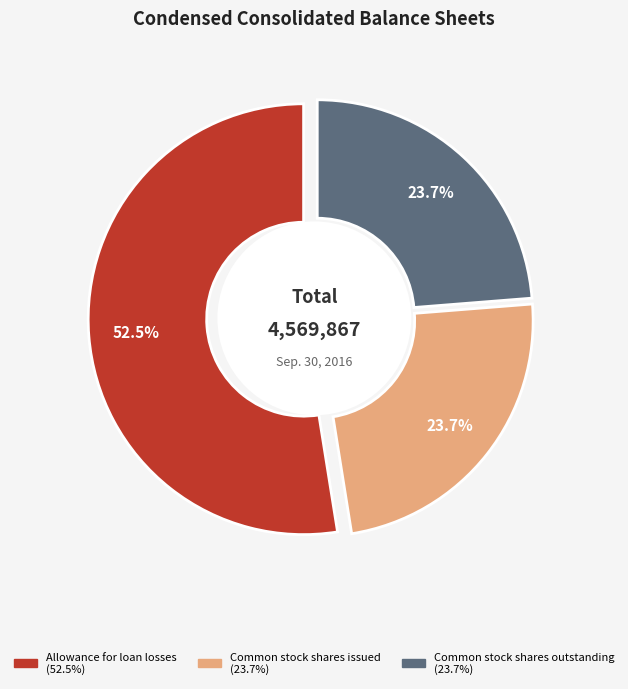

Which slice is the smallest?

Common stock shares issued